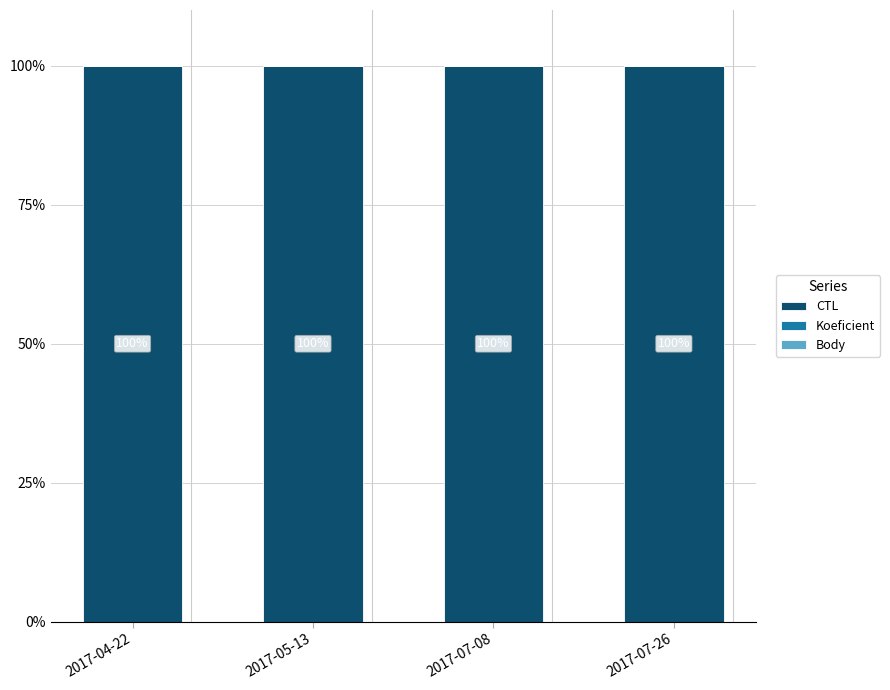

Are the bars horizontal?

No